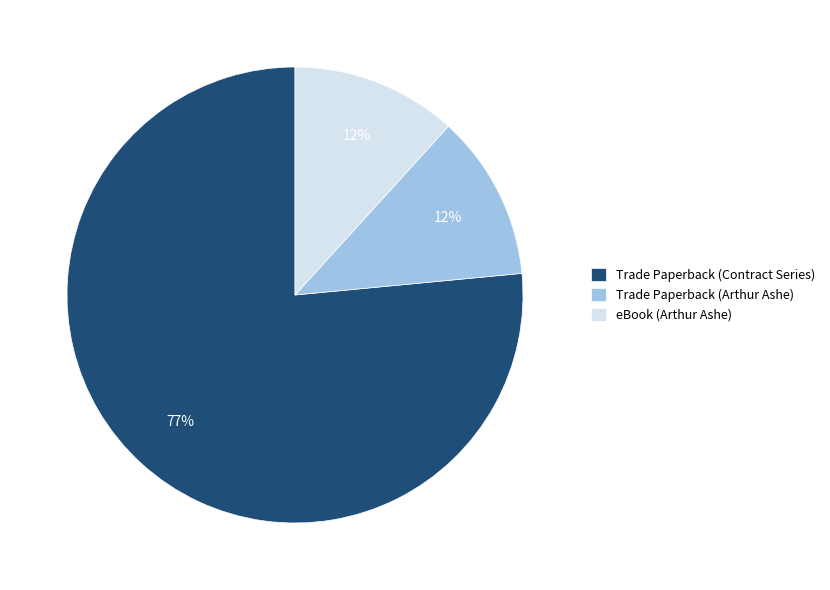

What is the largest slice in the pie chart?

Trade Paperback (Contract Series)